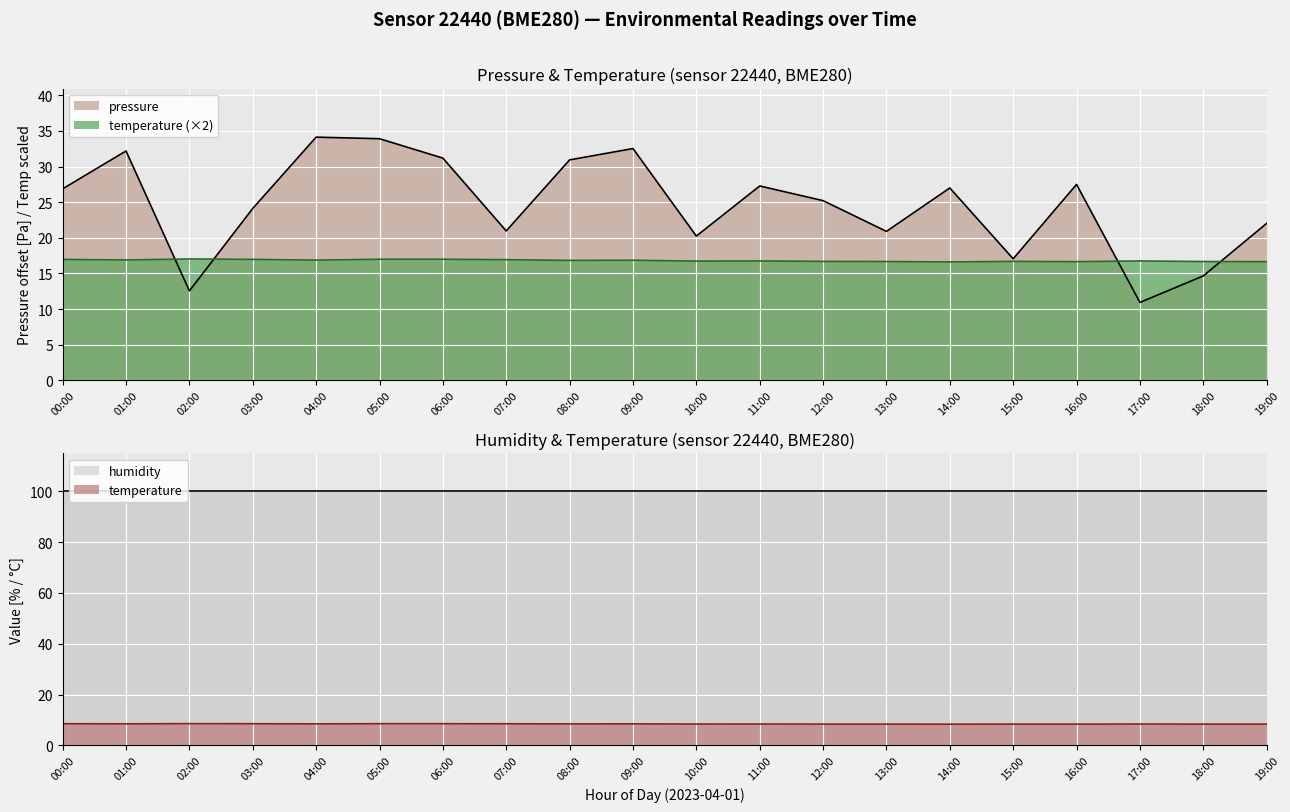

At which category is the sum across all series the highest?

04:00